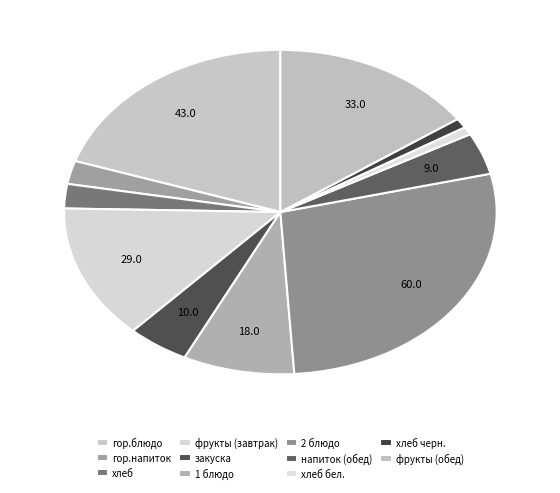

To the nearest percent, what is the difference between the largest and smallest slice percentages?

27%